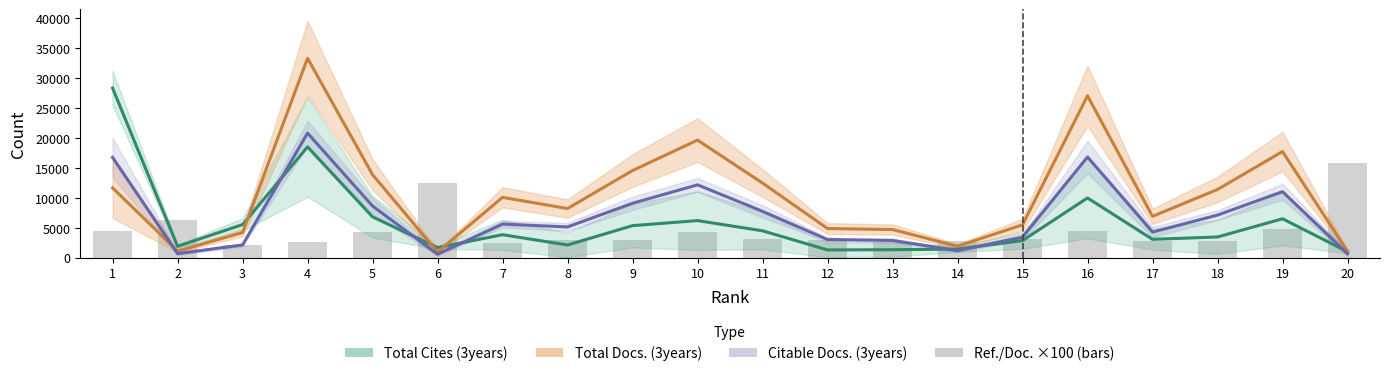

What is the minimum value shown in the chart?

565.0